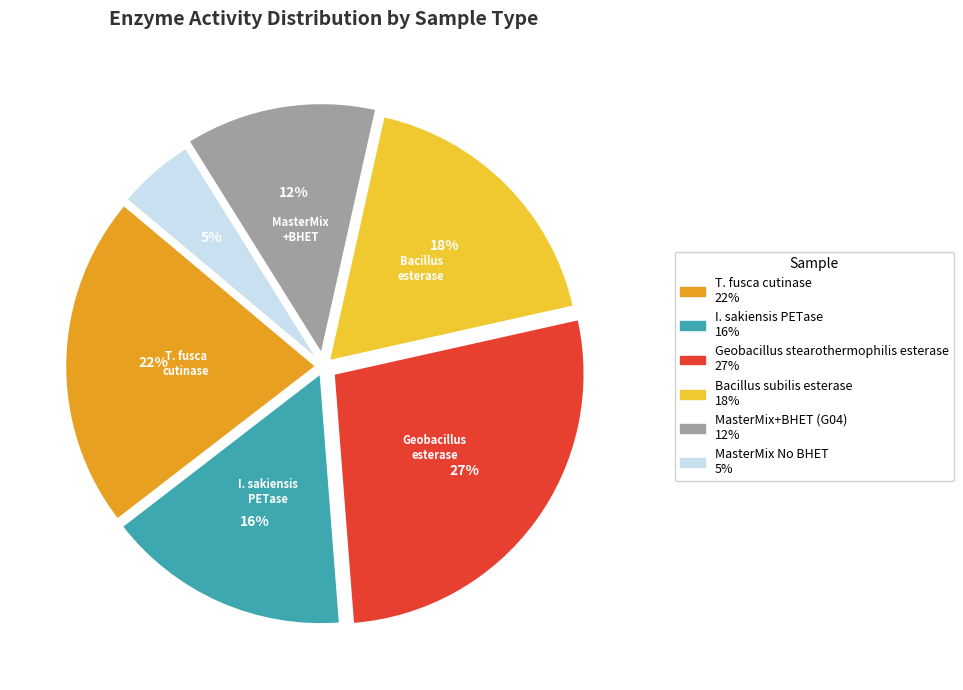

Is Bacillus subilis esterase the majority of the pie?

No